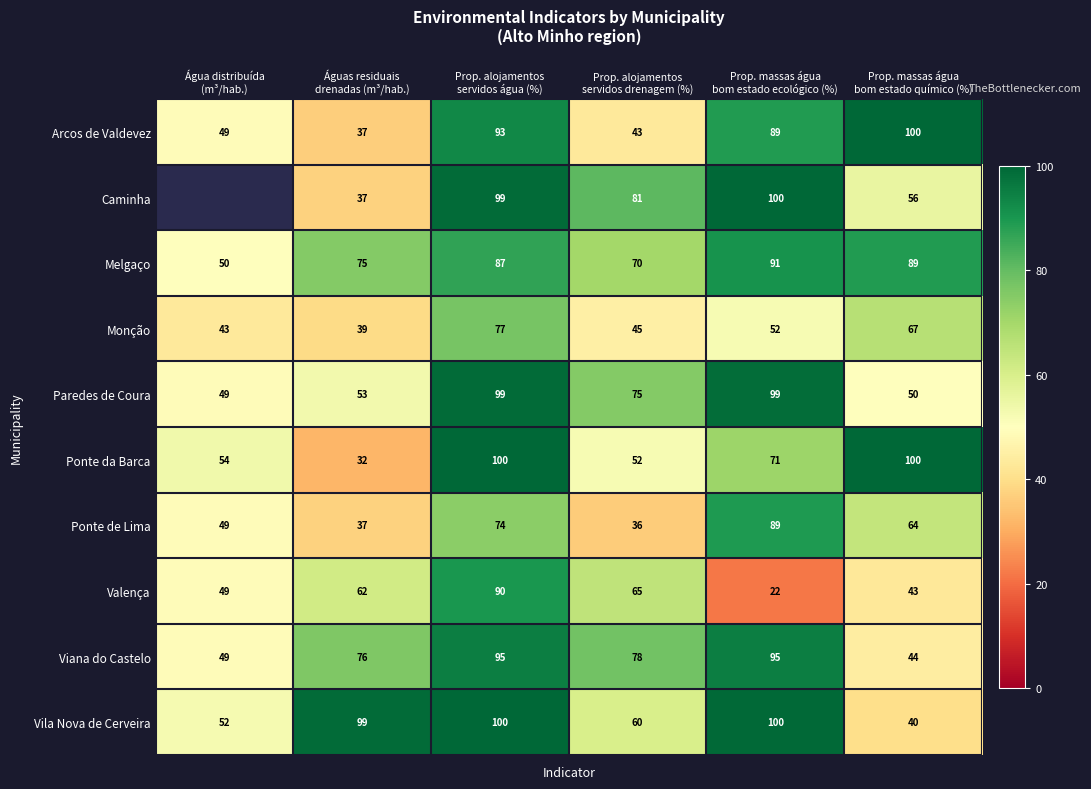

What is the average value of the Paredes de Coura series?

70.8